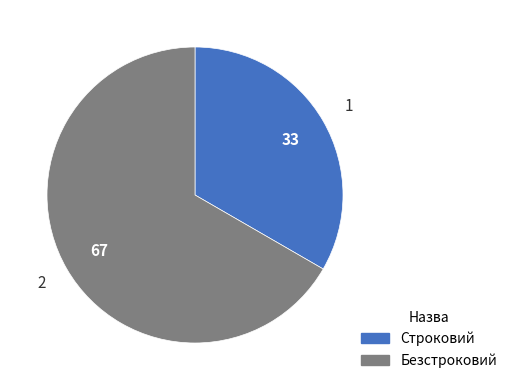

Which category has the smallest portion of the pie?

Строковий